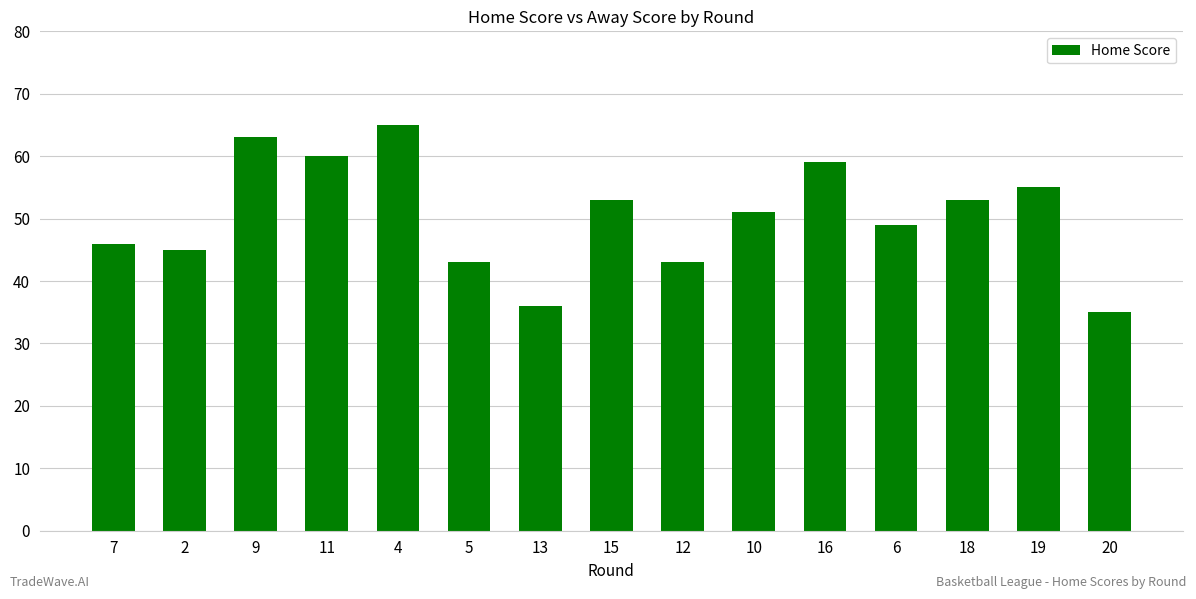

What is the change in value from 11 to 12?

-17